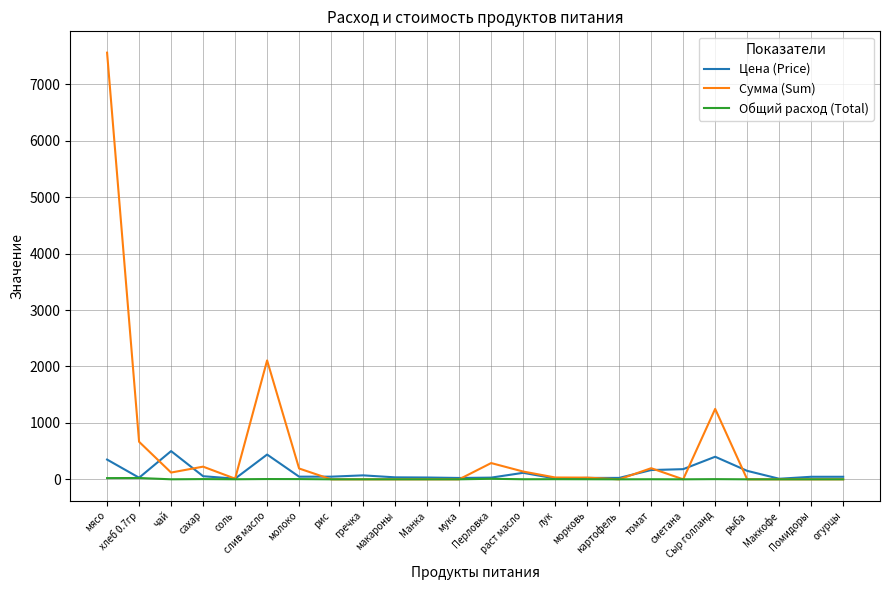

Which series has the largest range (max minus min)?

Сумма (Sum)